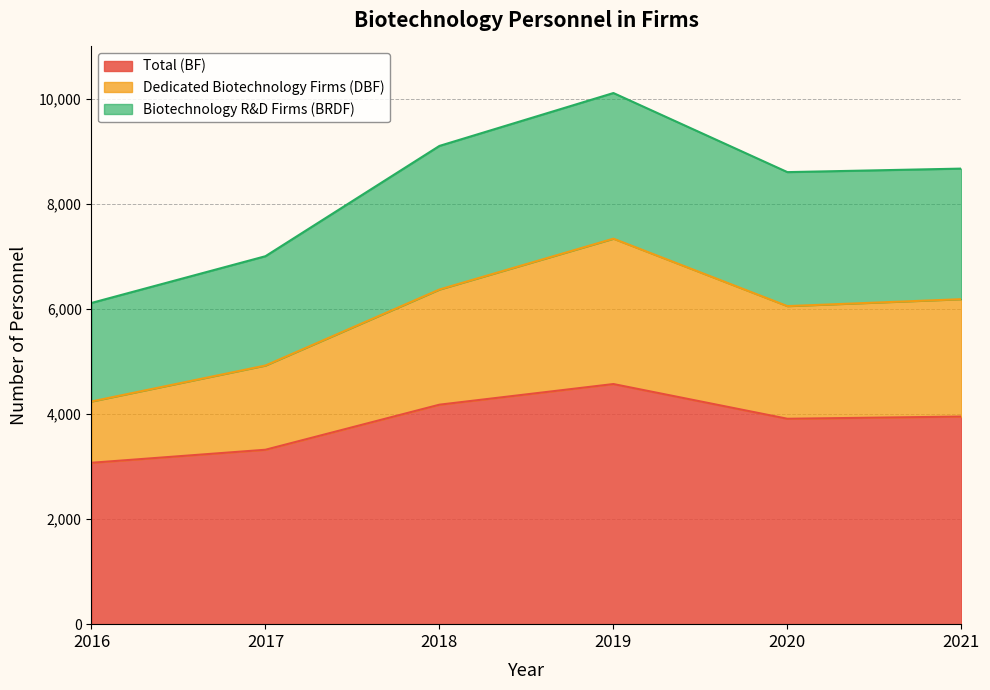

What are all the series names shown in the legend?

Total (BF), Dedicated Biotechnology Firms (DBF), Biotechnology R&D Firms (BRDF)